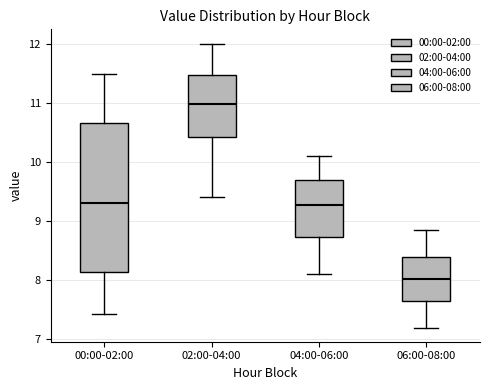

Which box has the highest median line?

02:00-04:00